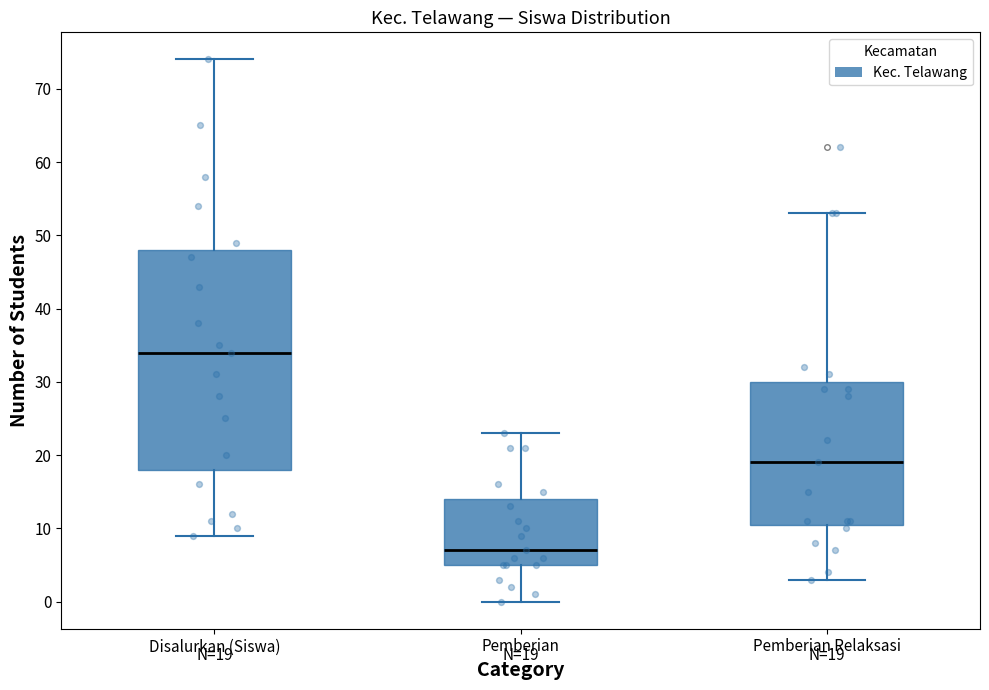

Comparing the boxes themselves (not the whiskers), which one is the tallest?

Disalurkan (Siswa)